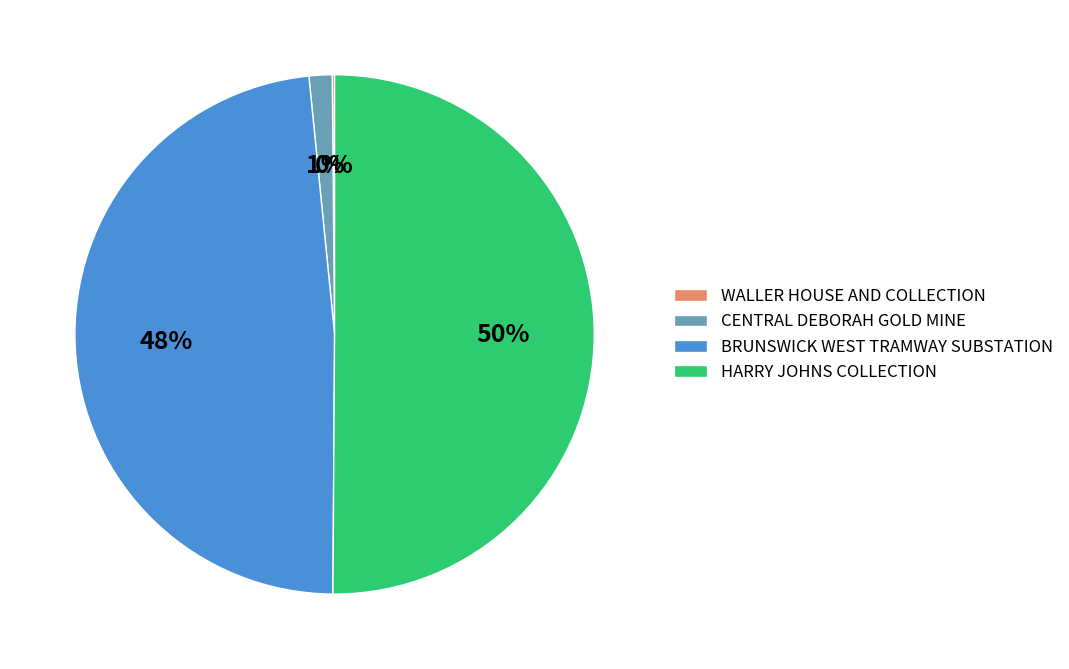

Which slice is the largest?

HARRY JOHNS COLLECTION